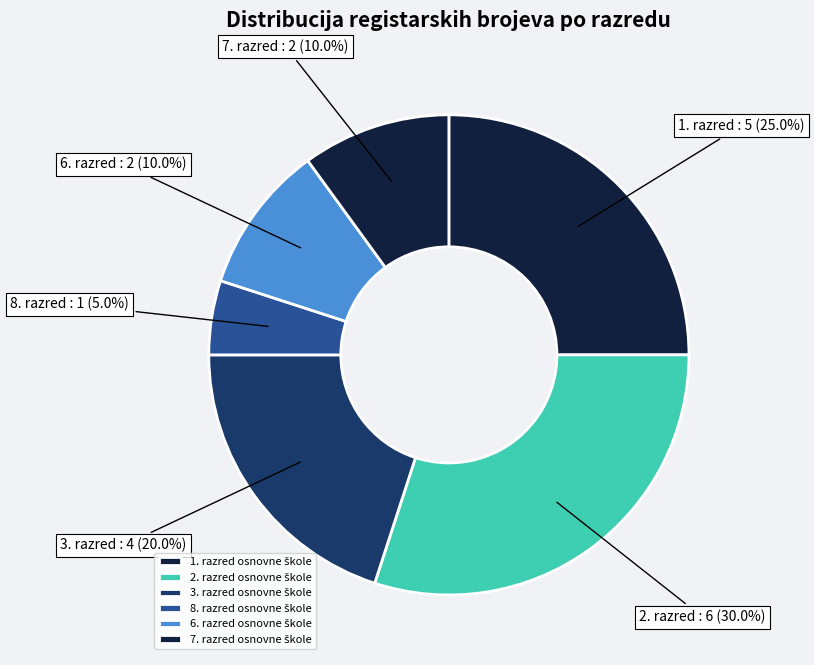

Count the number of slices in the pie.

6